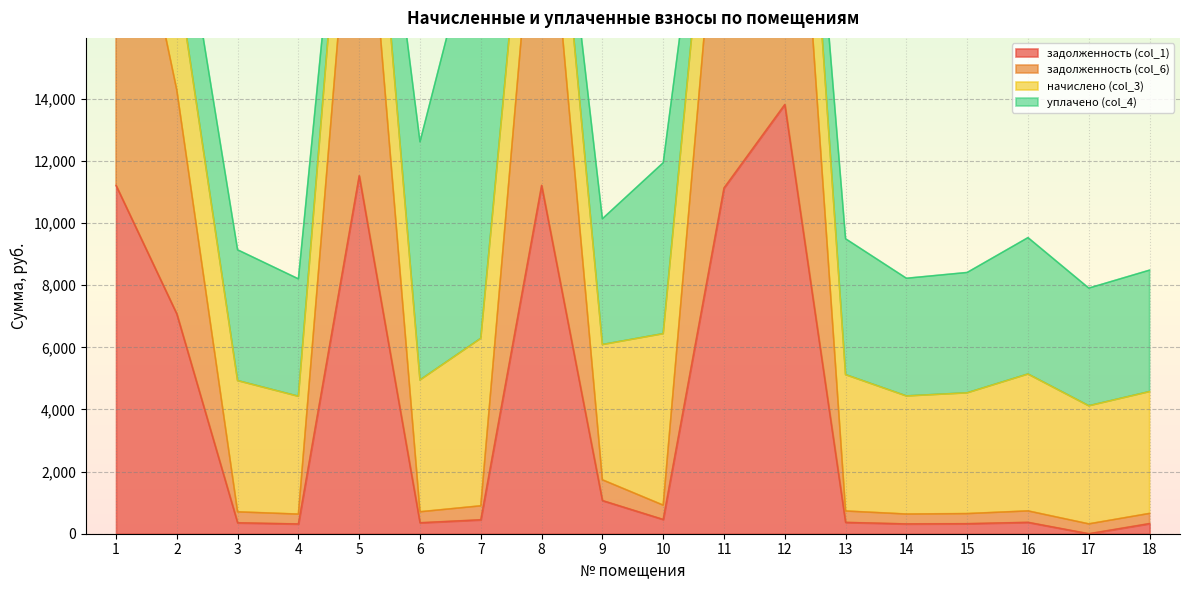

How many values in задолженность (col_1) are above zero?

17